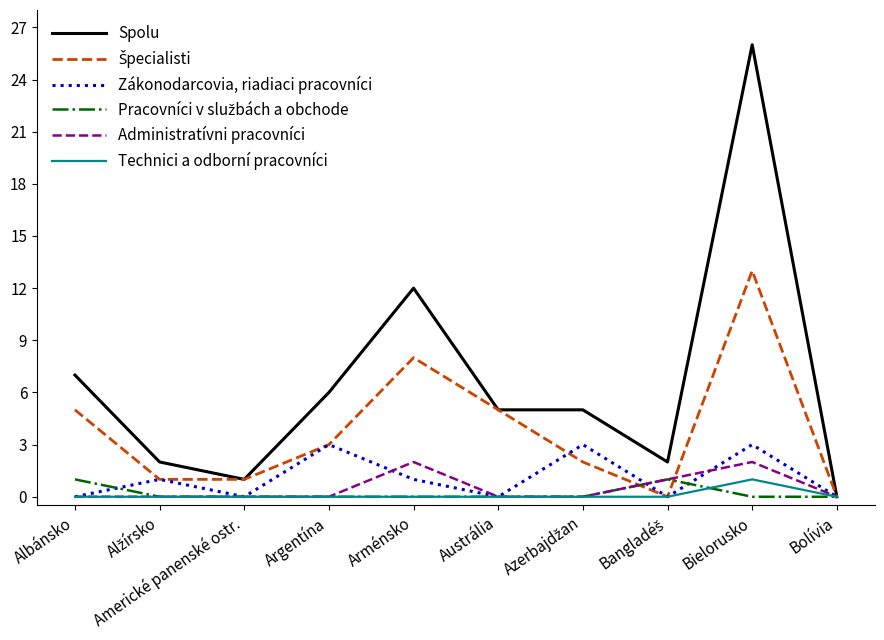

How many lines are shown in the chart?

6